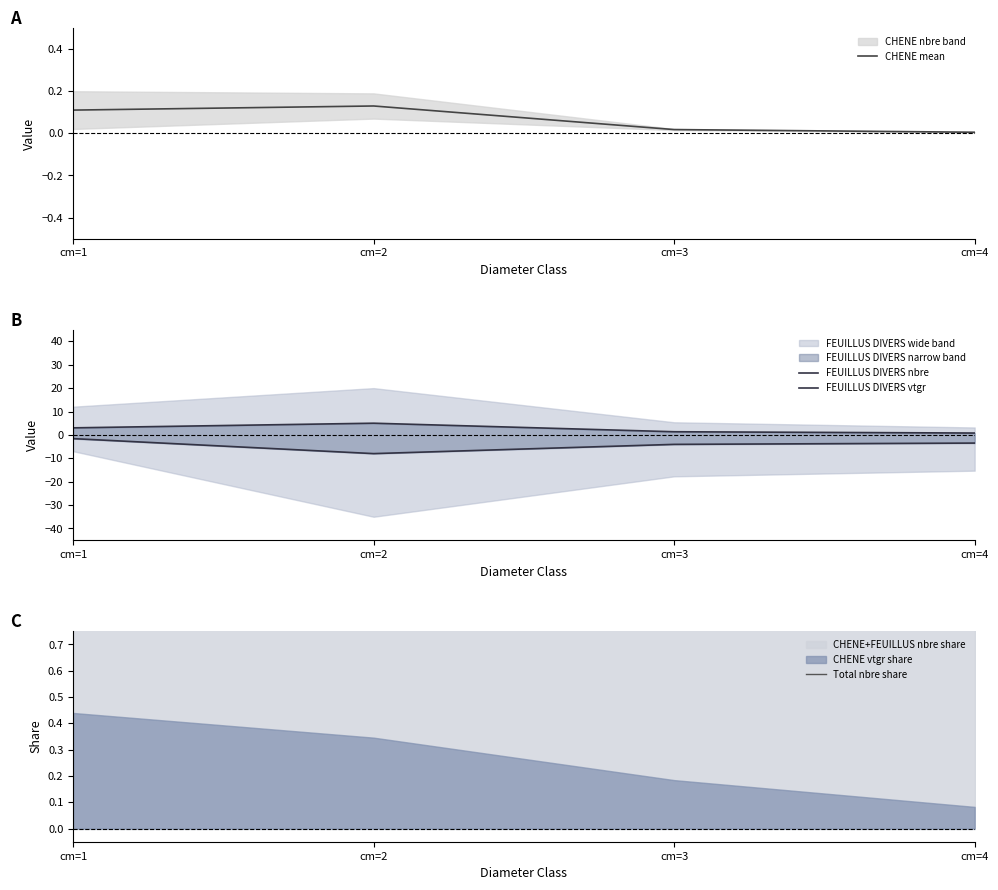

What is the maximum value shown in the chart?

5.0